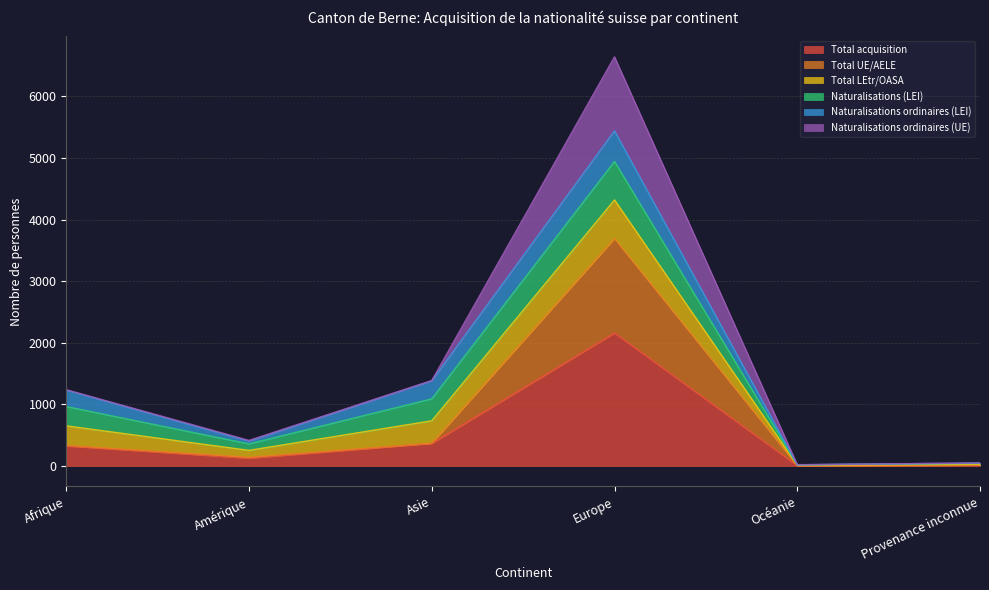

At which label does Total acquisition reach its peak?

Europe